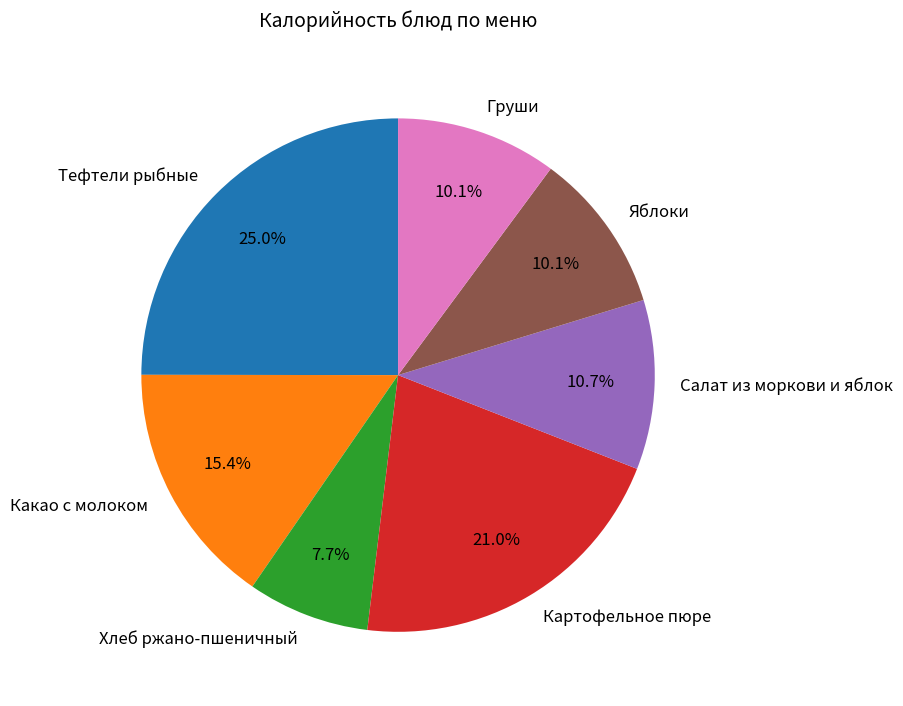

Combined, do Какао с молоком and Хлеб ржано-пшеничный account for over 50%?

No